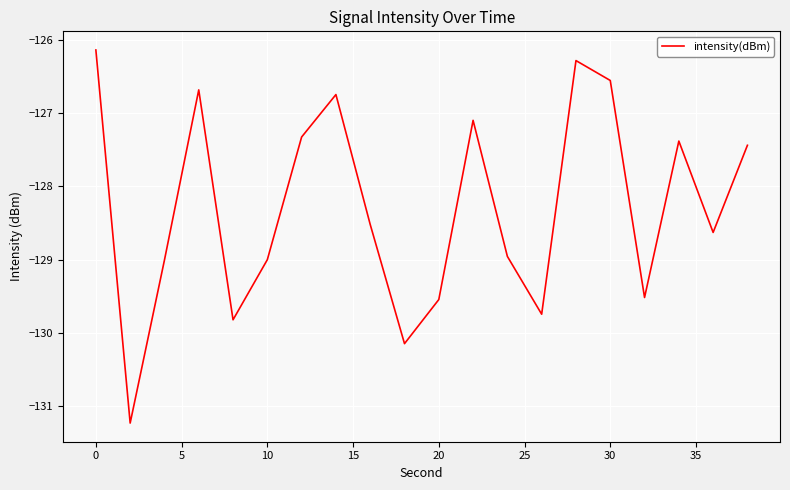

What is the minimum value shown in the chart?

-131.2